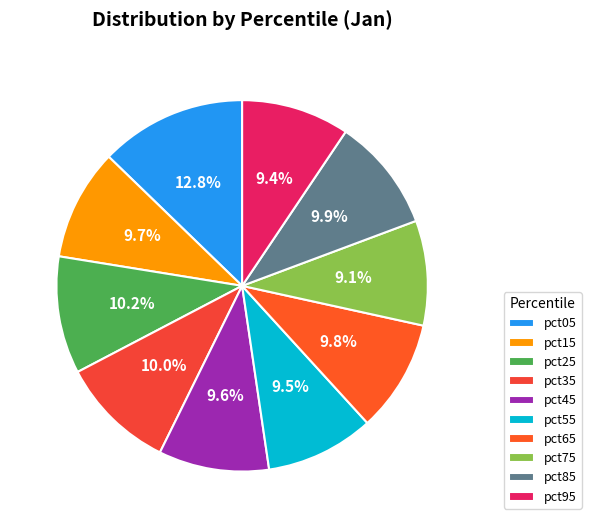

What is the total percentage of pct95 and pct55?

18.9%